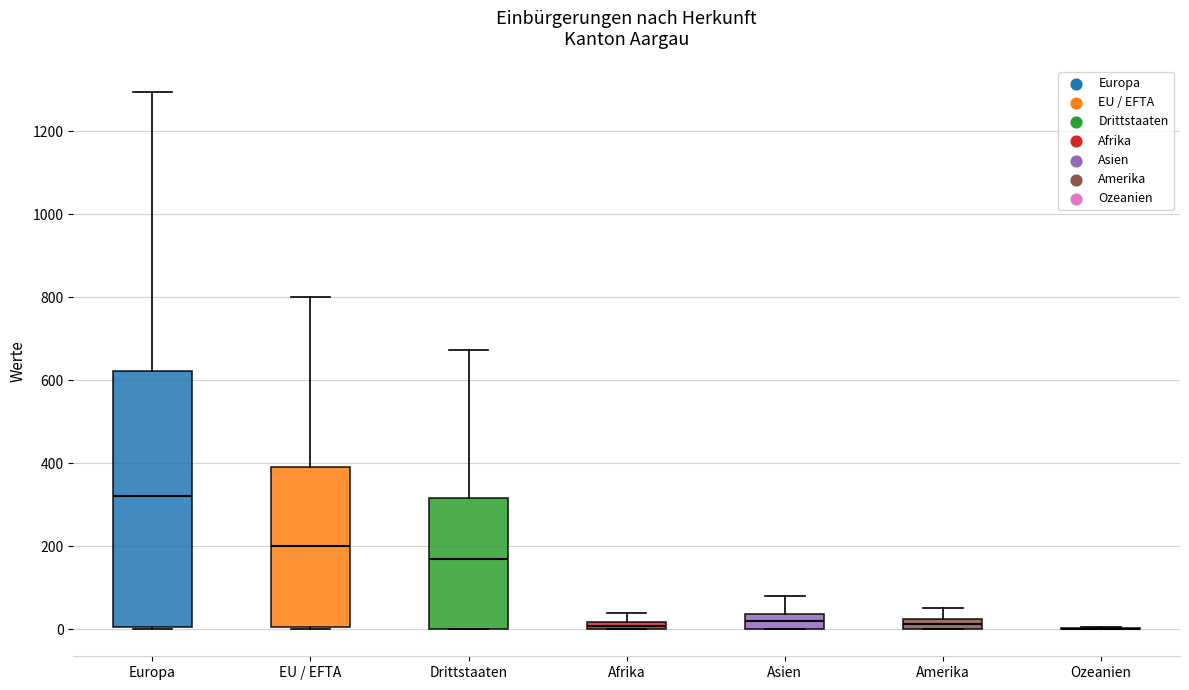

Which box is the tallest, from its lower edge to its upper edge?

Europa